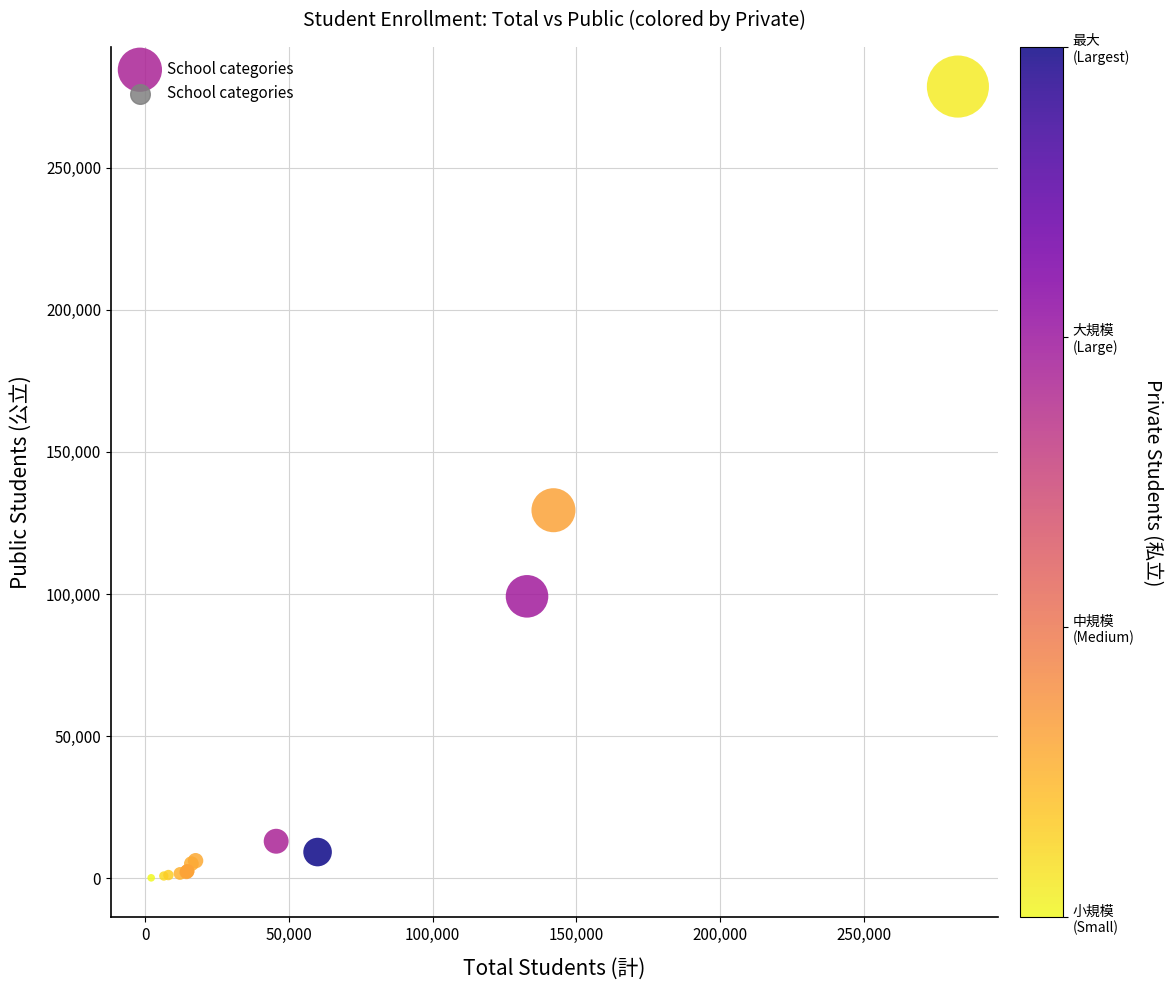

What Y value in the scatter plot is closest to 139320?

129464